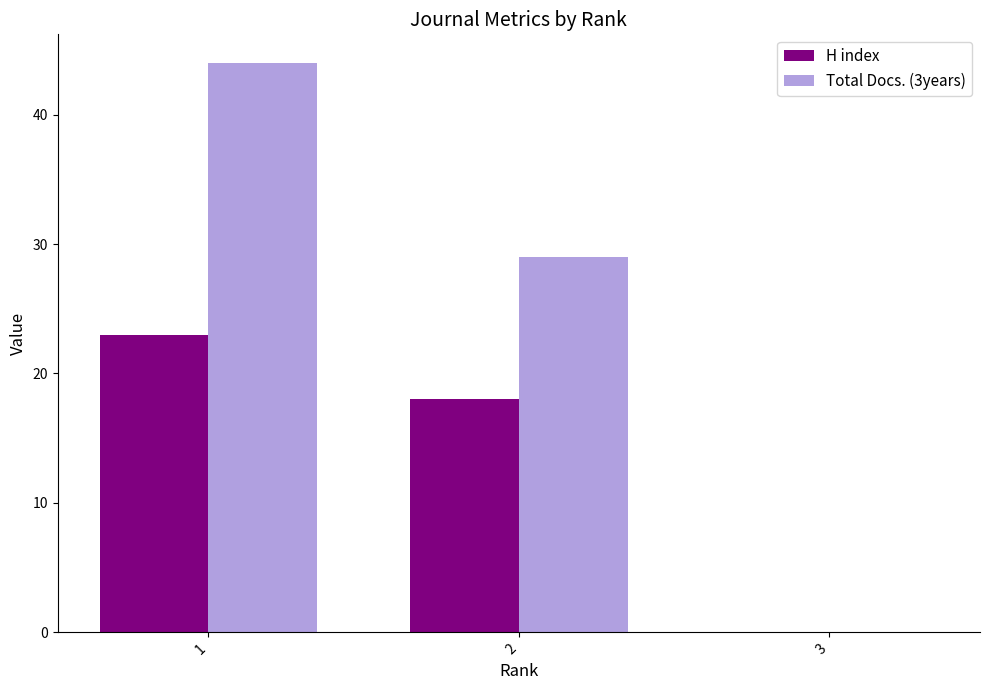

What is the highest value of the Total Docs. (3years) series?

44